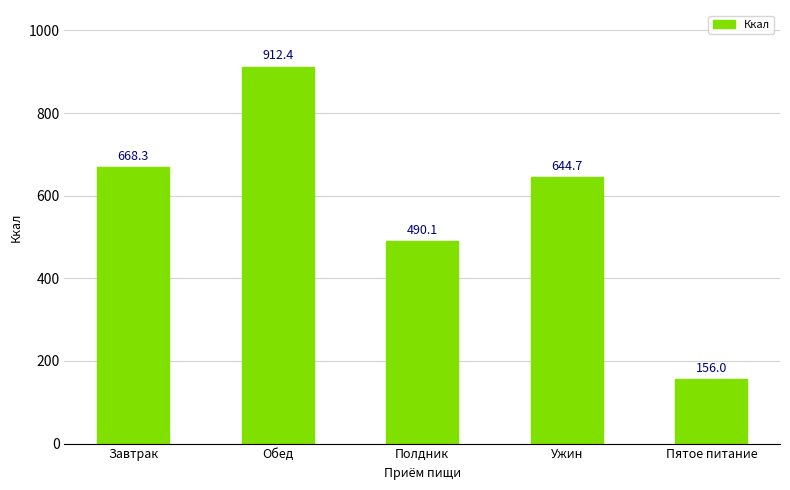

What is the sum of all values?

2871.6